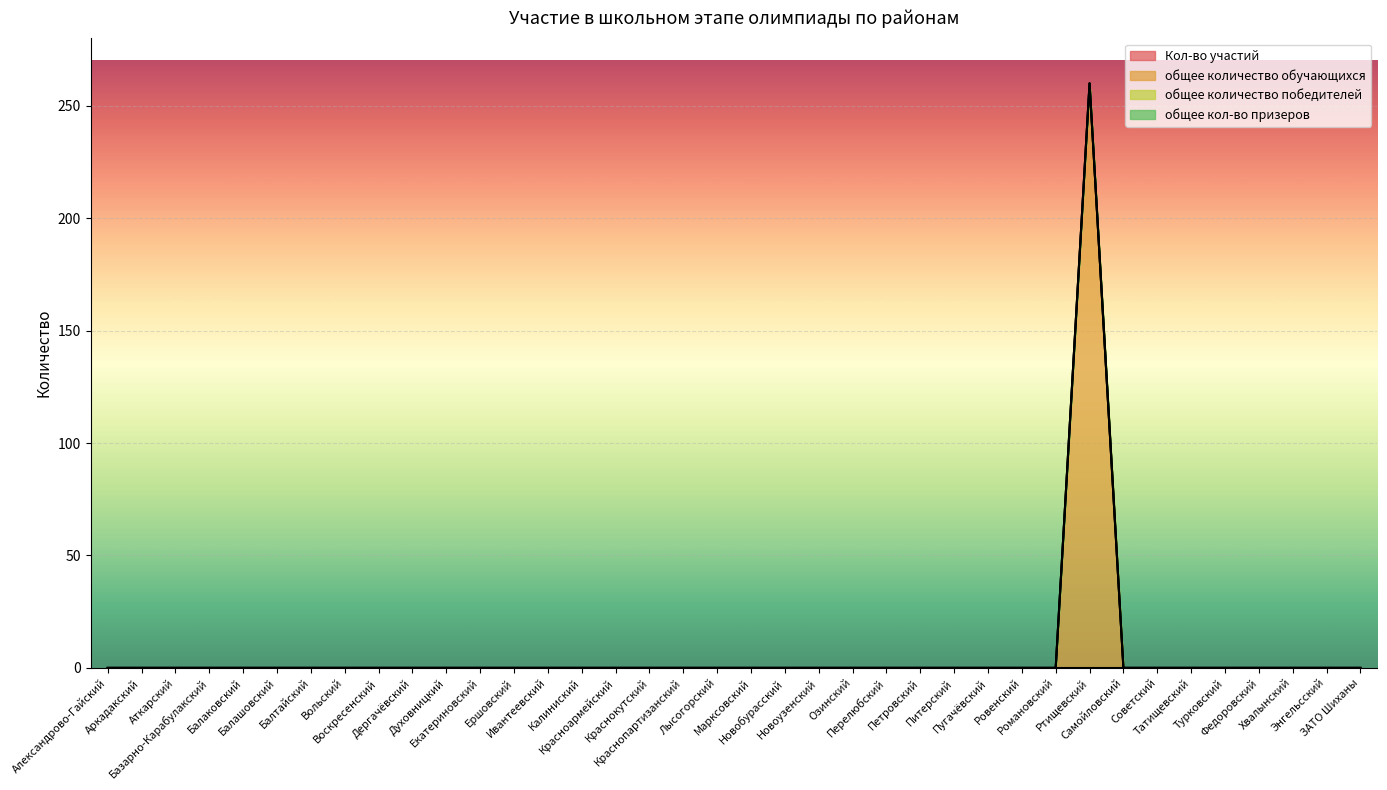

What is the label of the 2nd point from the right?

Энгельсский